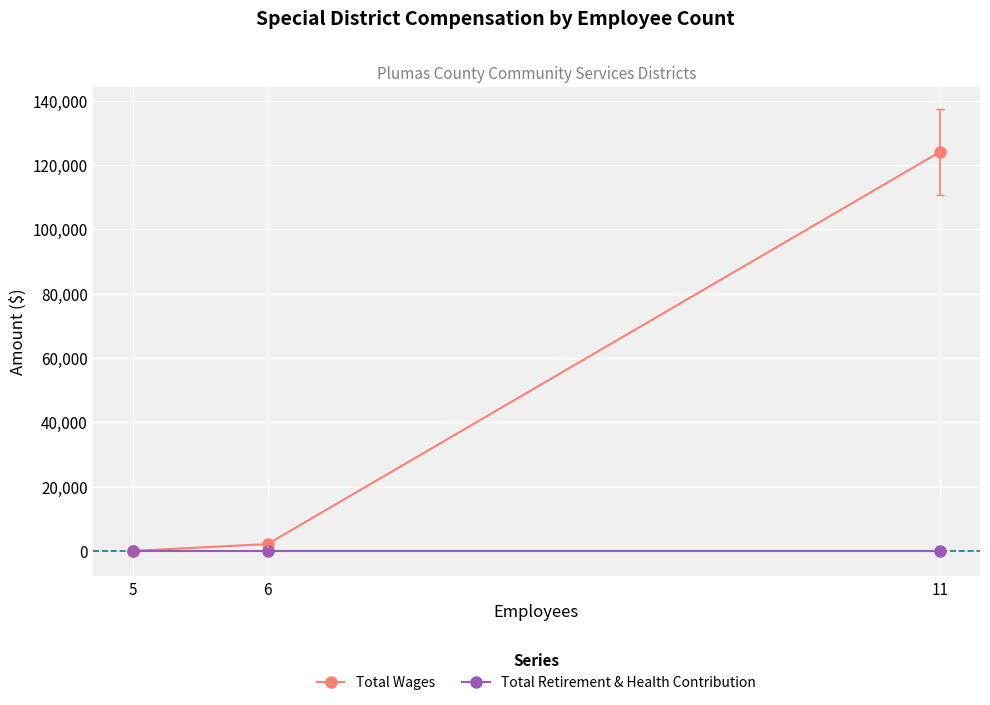

How many lines are shown in the chart?

2